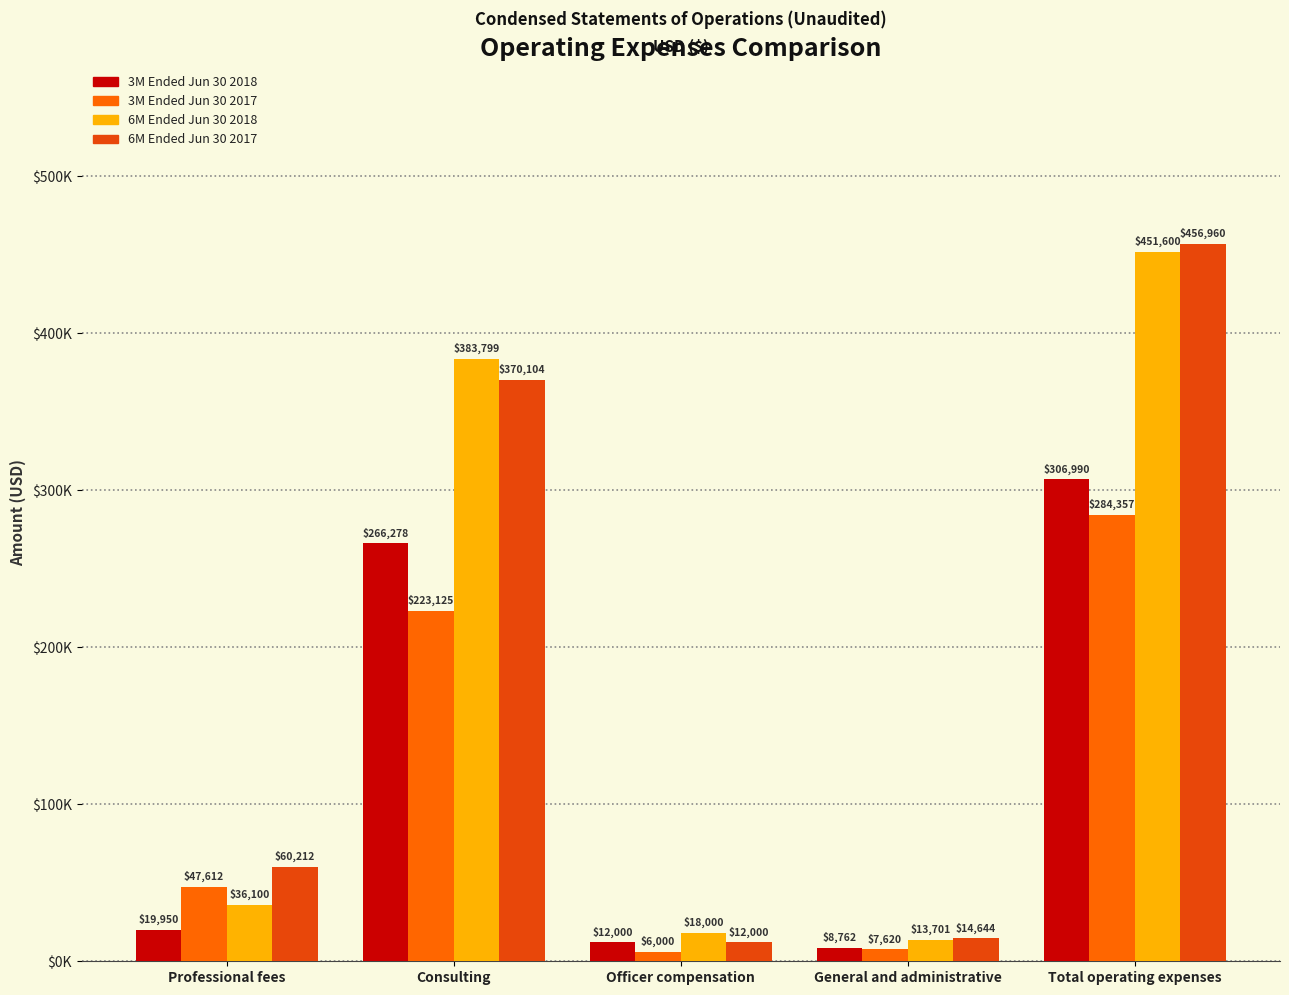

Does the chart contain stacked bars?

No